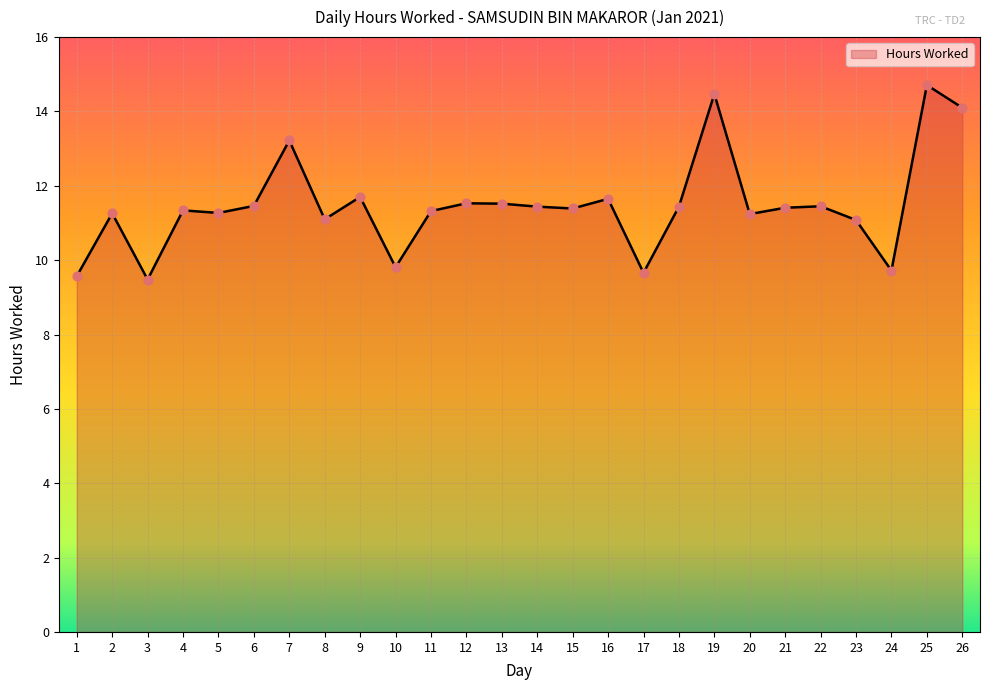

What is the change in value from 7 to 22?

-1.8